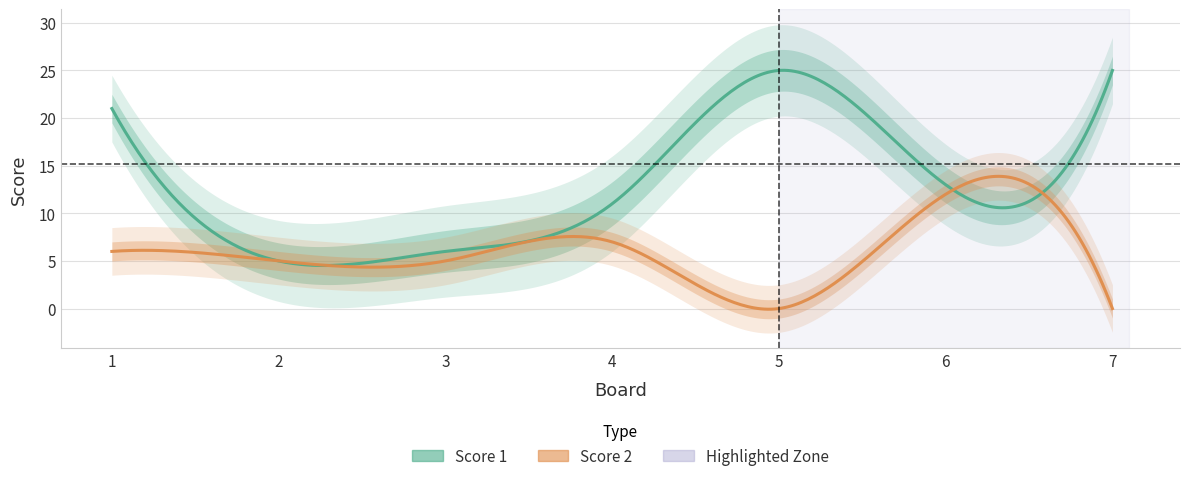

What is the total value across all series at 3?

11